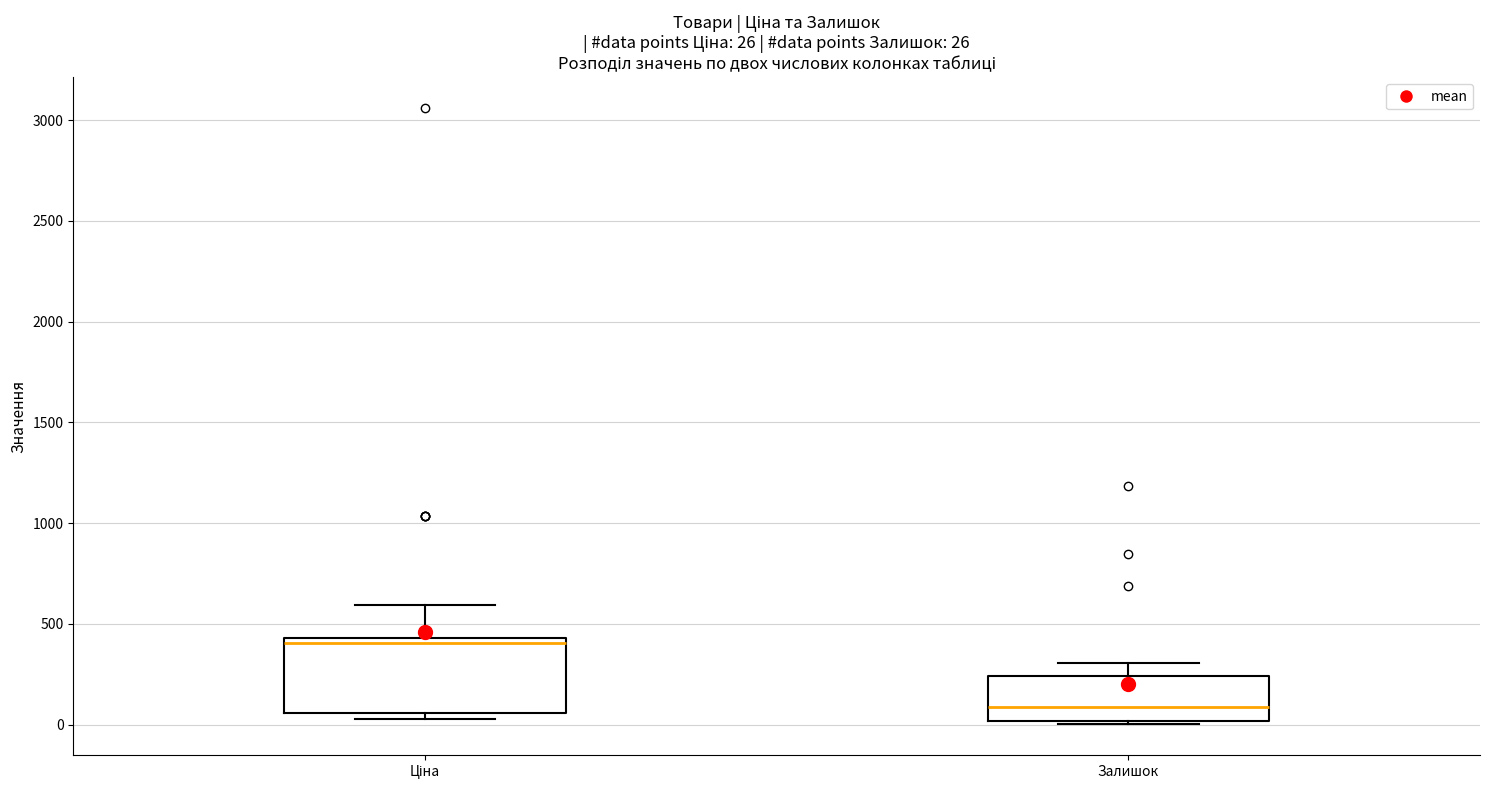

Which box is the tallest, from its lower edge to its upper edge?

Ціна